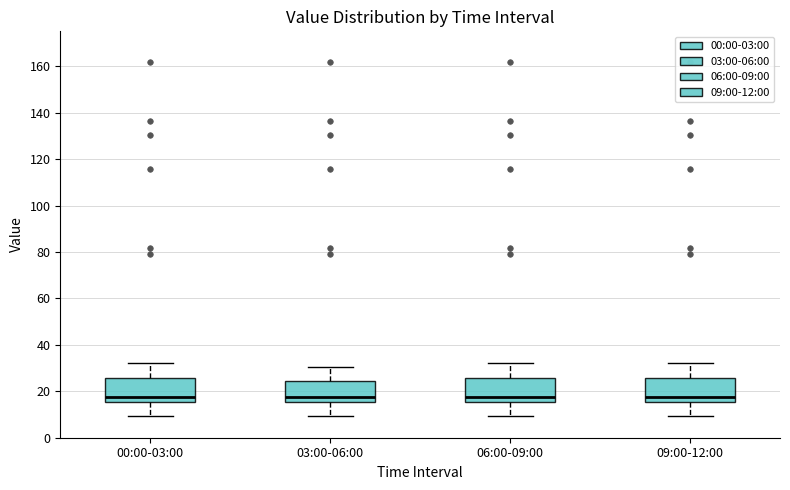

Reading left to right, read every box against the y-axis: the position of its median line, the range the box covers, and the ends of its whiskers. The values are not printed on the chart, so give them approximately, as read against the axis.

00:00-03:00: median 18, box 16 to 26, whiskers 10 to 32
03:00-06:00: median 18, box 16 to 24, whiskers 10 to 30
06:00-09:00: median 18, box 16 to 26, whiskers 10 to 32
09:00-12:00: median 18, box 16 to 26, whiskers 10 to 32